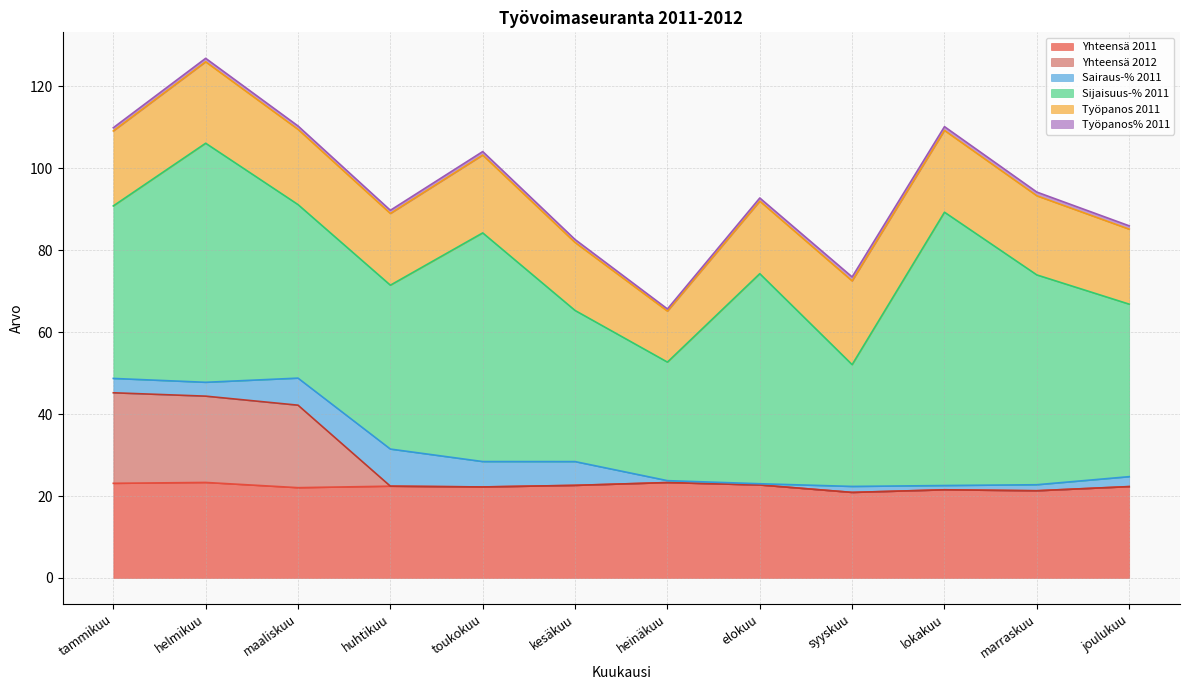

True or false: Työpanos% 2011 has more than 0 interior local peaks.

True